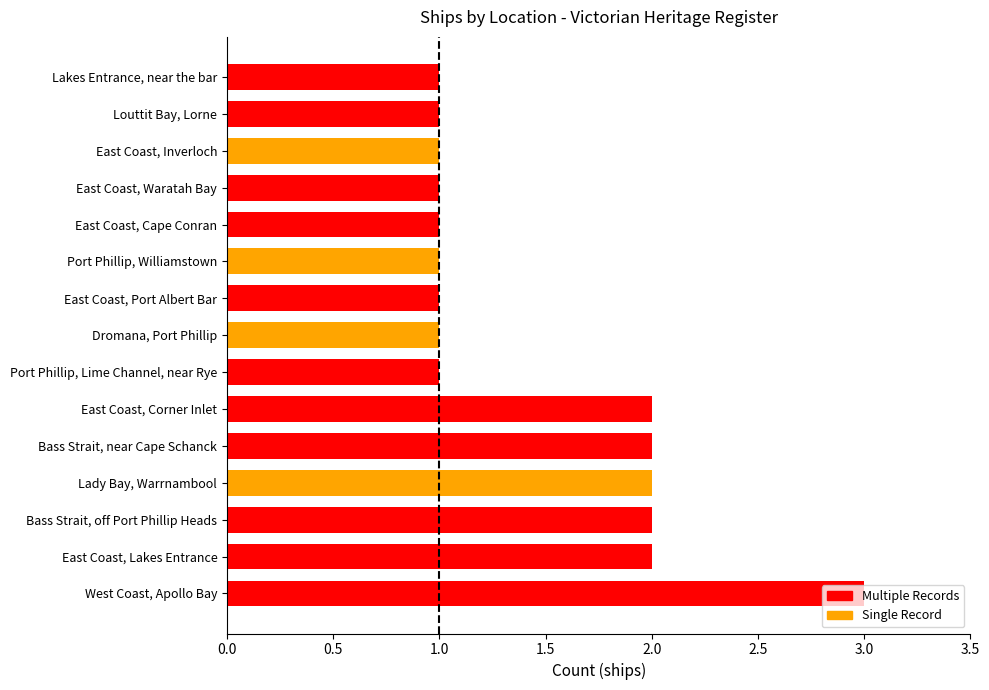

True or false: the data shows 1 at East Coast, Cape Conran.

True